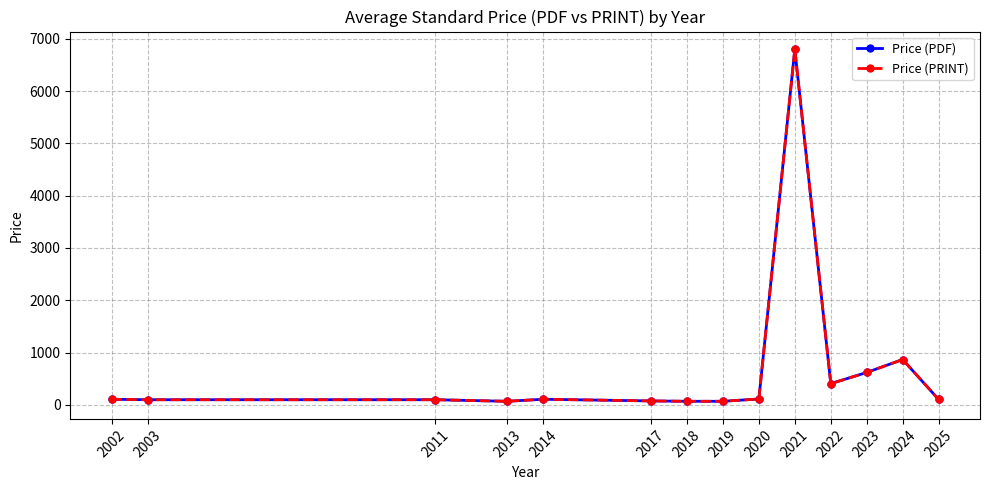

True or false: Price (PRINT) and Price (PDF) intersect in this chart.

False